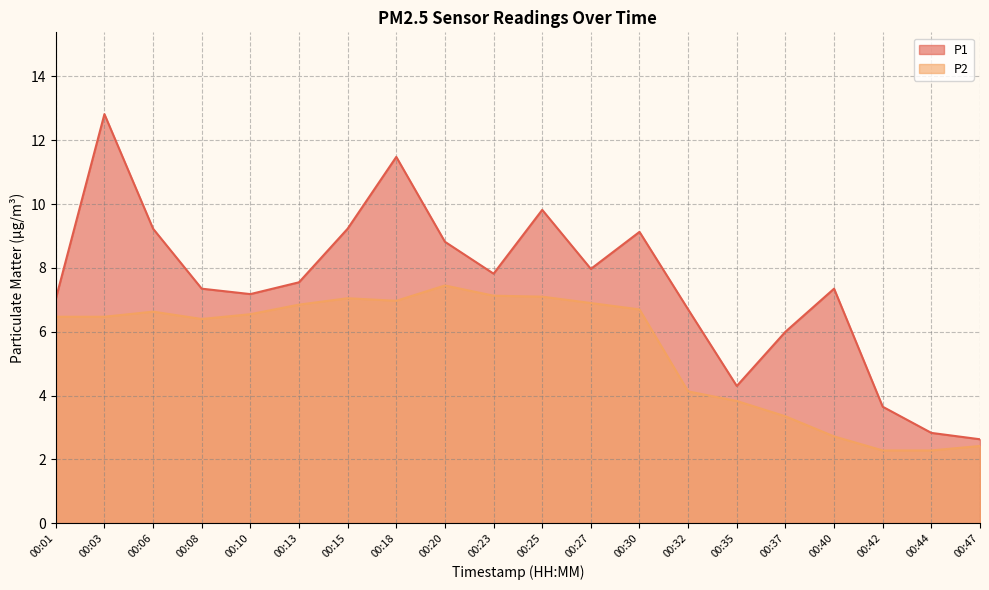

True or false: P1 and P2 intersect in this chart.

False